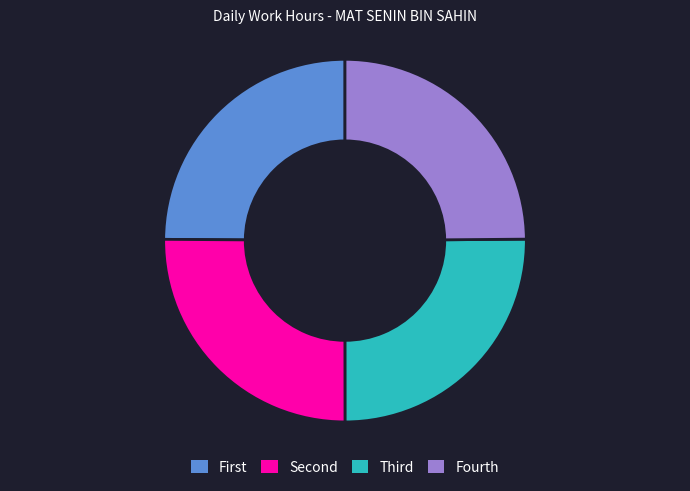

Does any single category account for the majority?

No